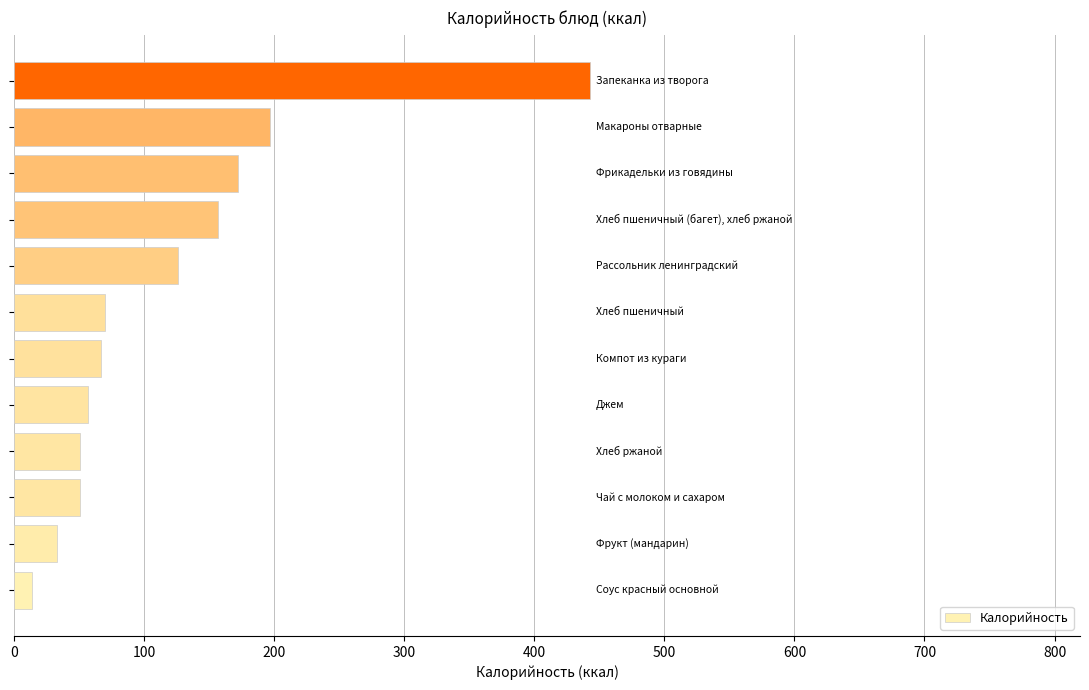

What is the average value?

119.9